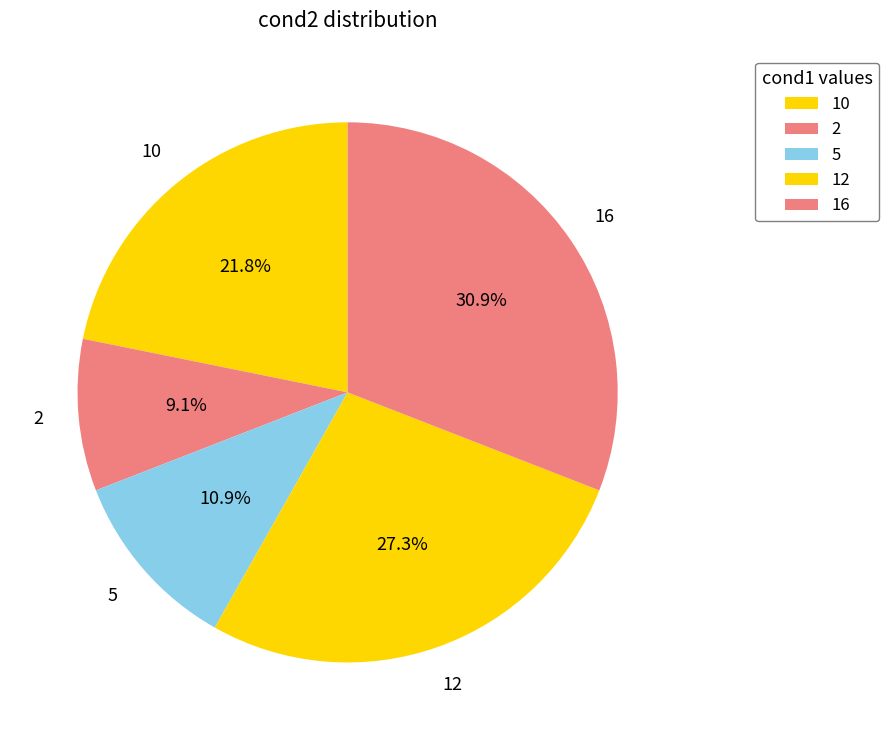

Which has a higher value, 2 or 16?

16